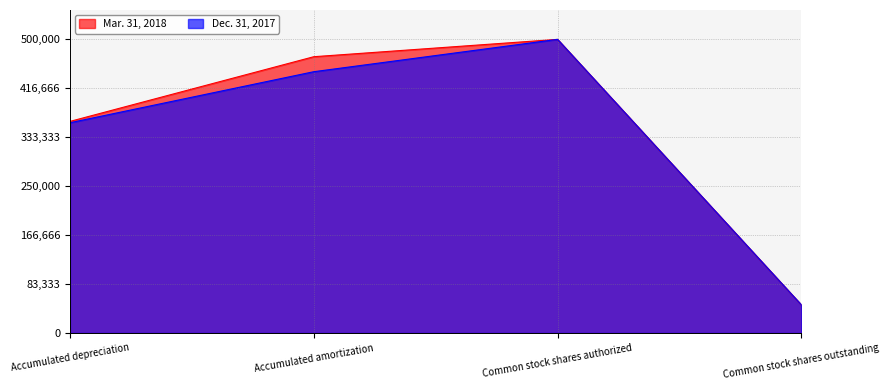

What is the difference between the Mar. 31, 2018 values at Accumulated depreciation and Common stock shares outstanding?

312462